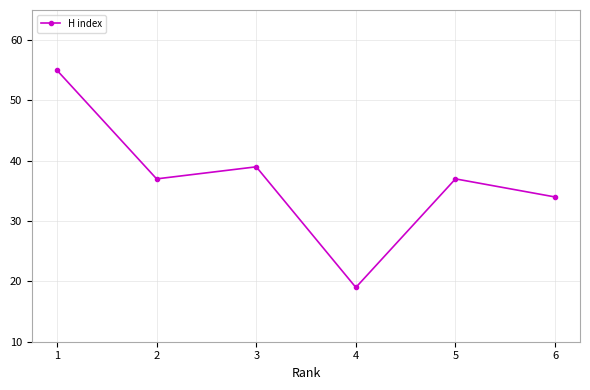

Which category has the lowest value across all series?

4